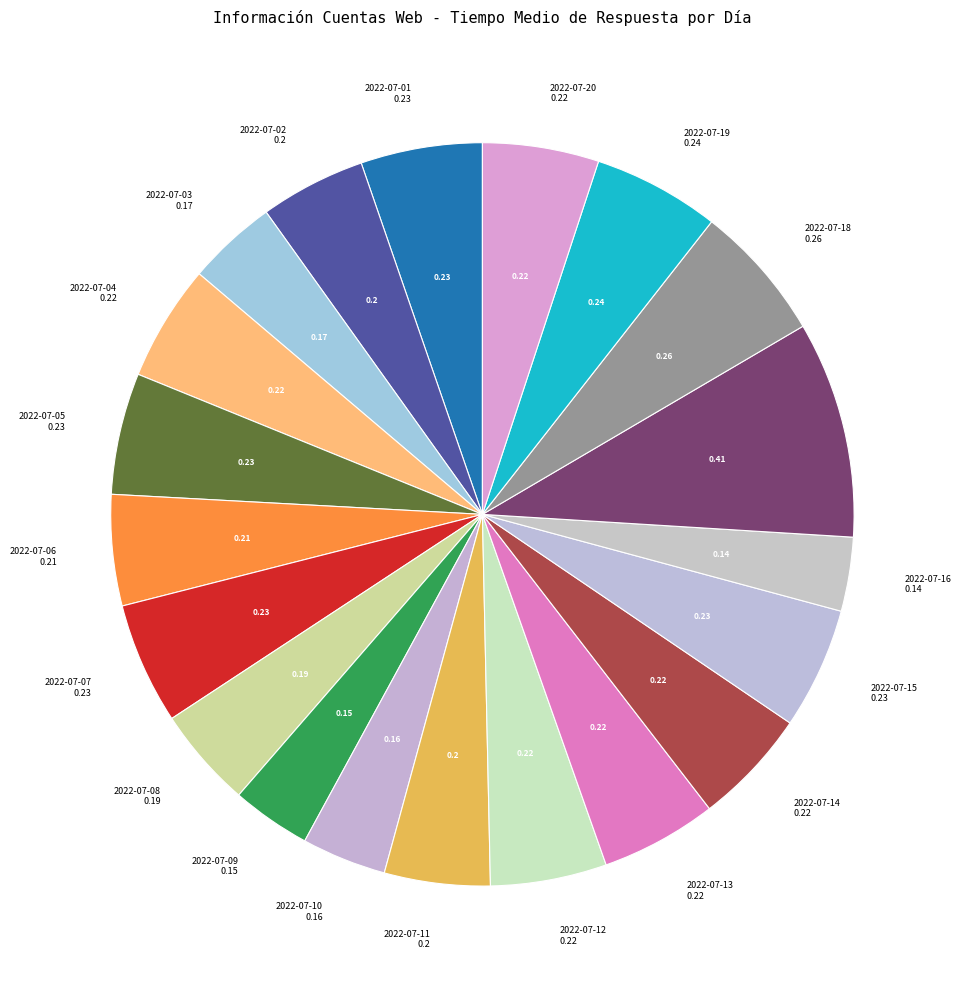

Count the number of slices in the pie.

20